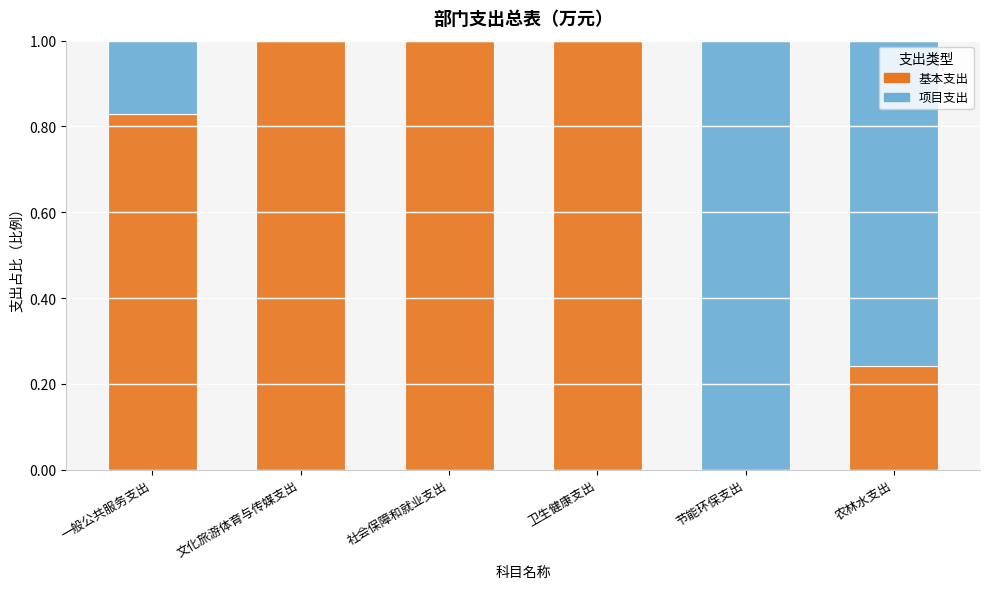

What is the total value across all series at 农林水支出?

1.0